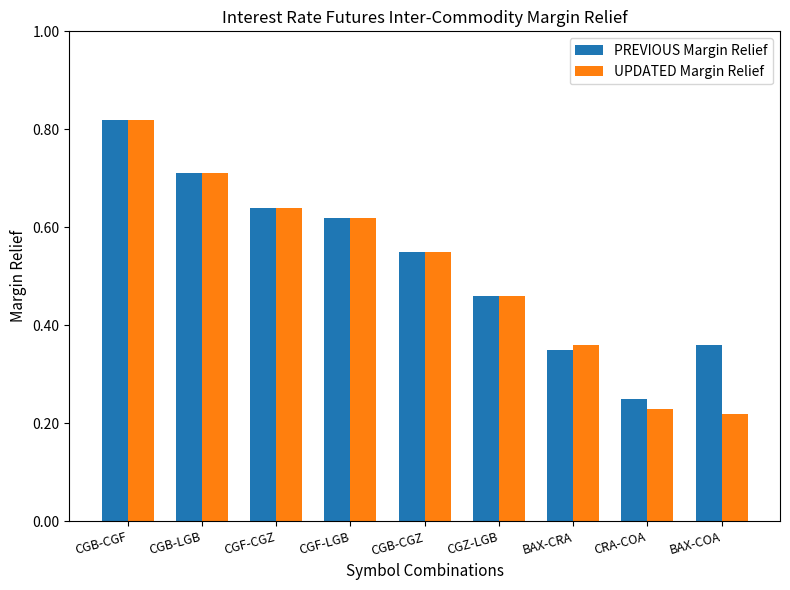

Count the number of data series in this chart.

2